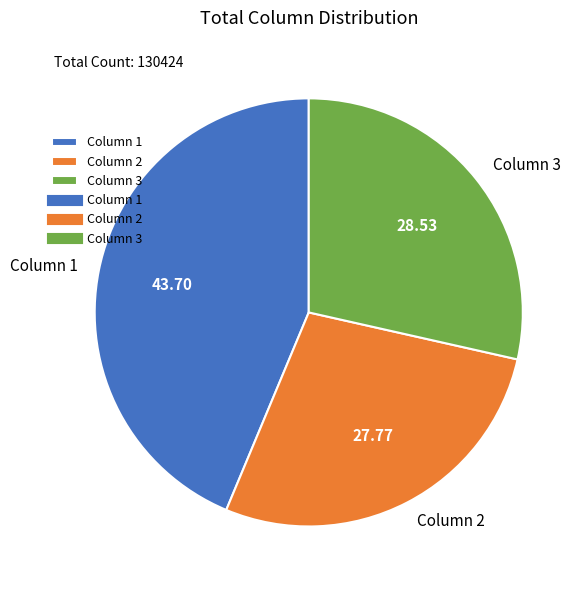

Rank the categories by value from highest to lowest.

Column 1, Column 3, Column 2